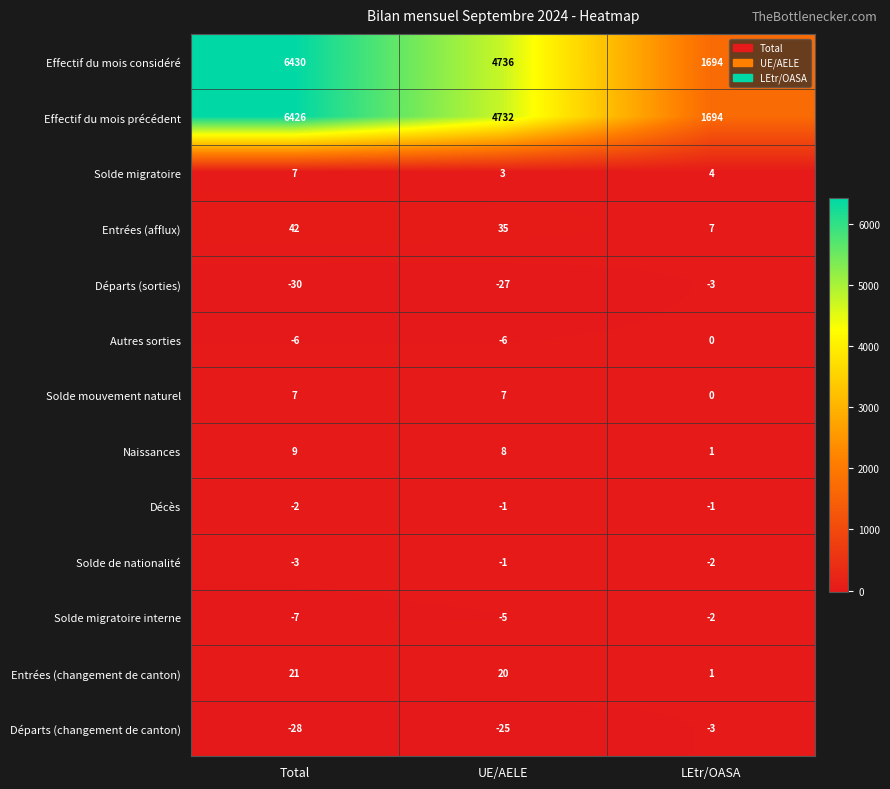

True or false: Solde mouvement naturel has a value of 3 at UE/AELE.

False